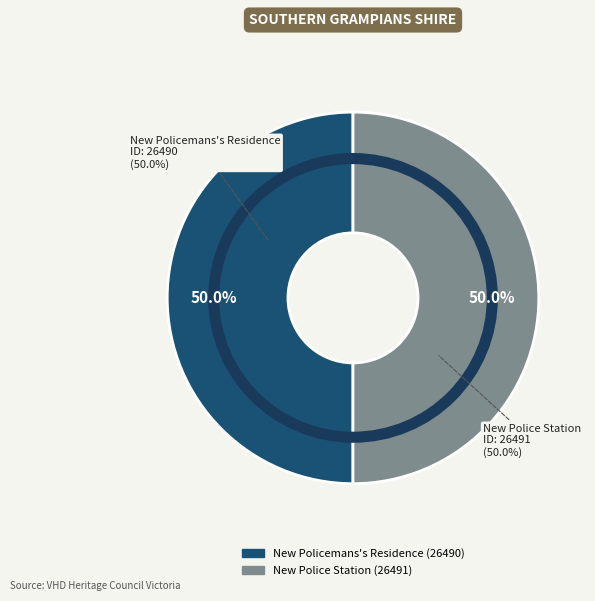

True or false: New Policemans's Residence accounts for 50% of the total.

True